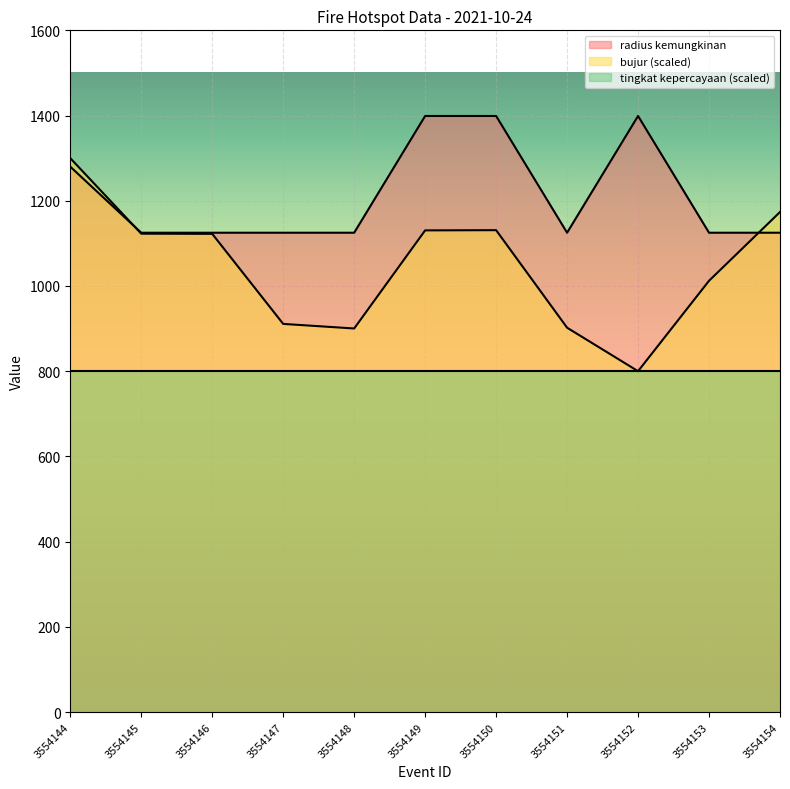

What is the minimum value for bujur (scaled)?

800.0